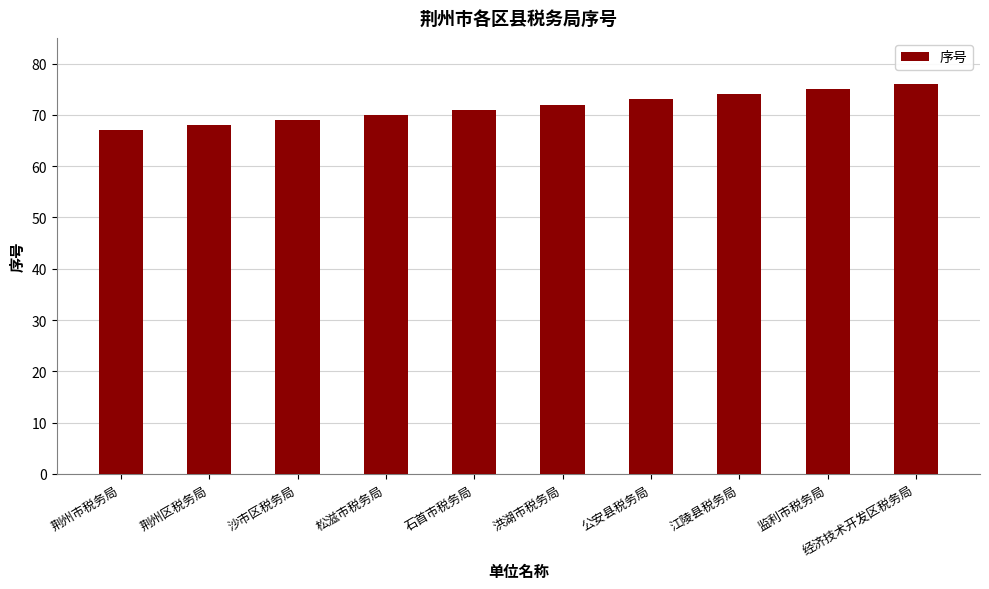

What is the sum of all values?

715